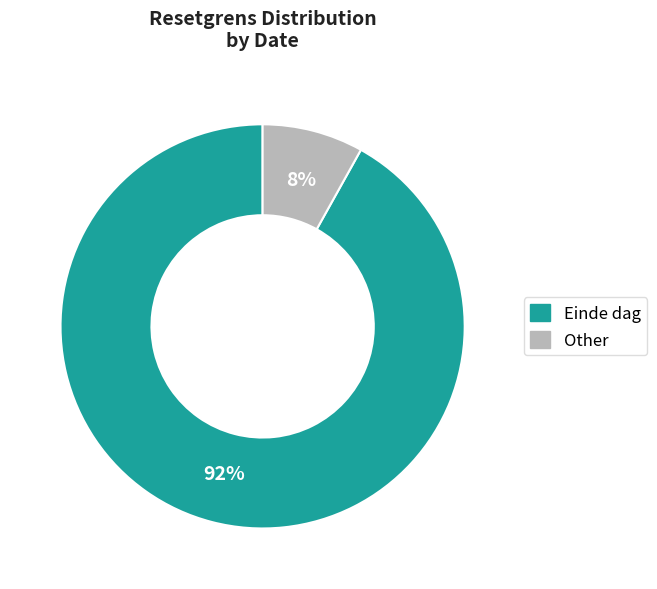

Between Other and Einde dag, which is larger?

Einde dag